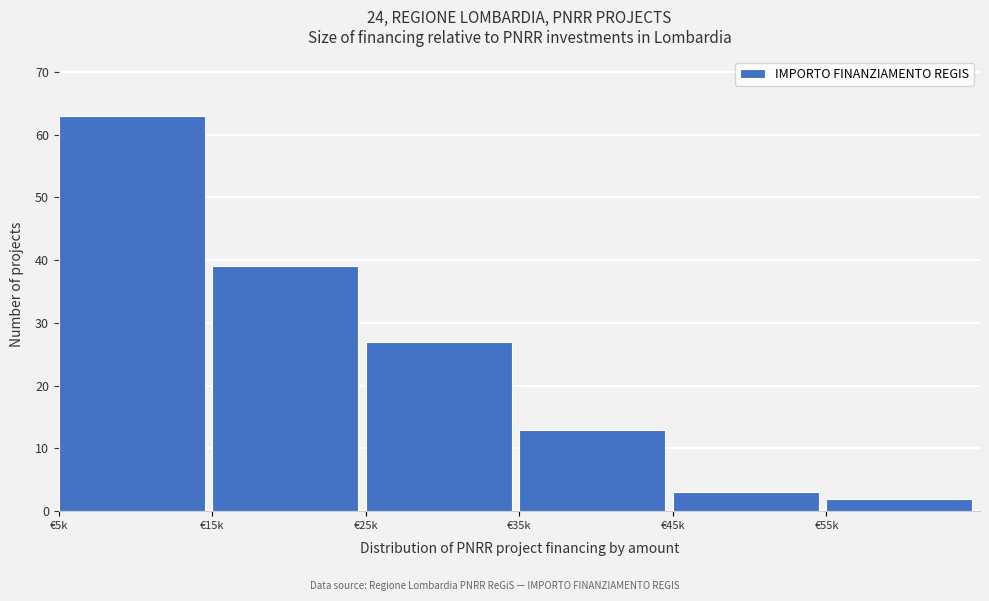

Reading left to right, extract all data points from this chart.

€5k=63	€15k=39	€25k=27	€35k=13	€45k=3	€55k=2